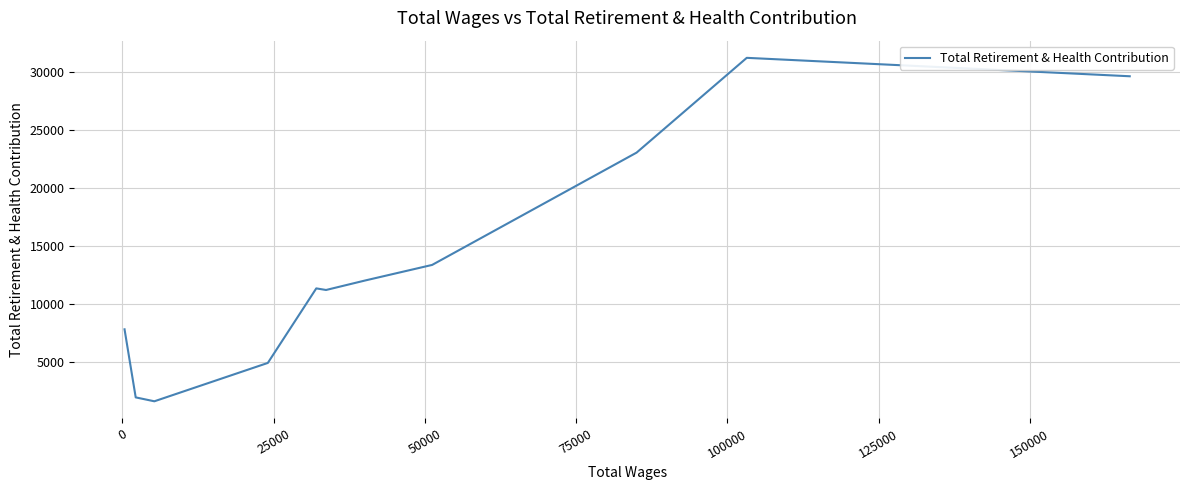

True or false: the data shows 4068 at 10.

False